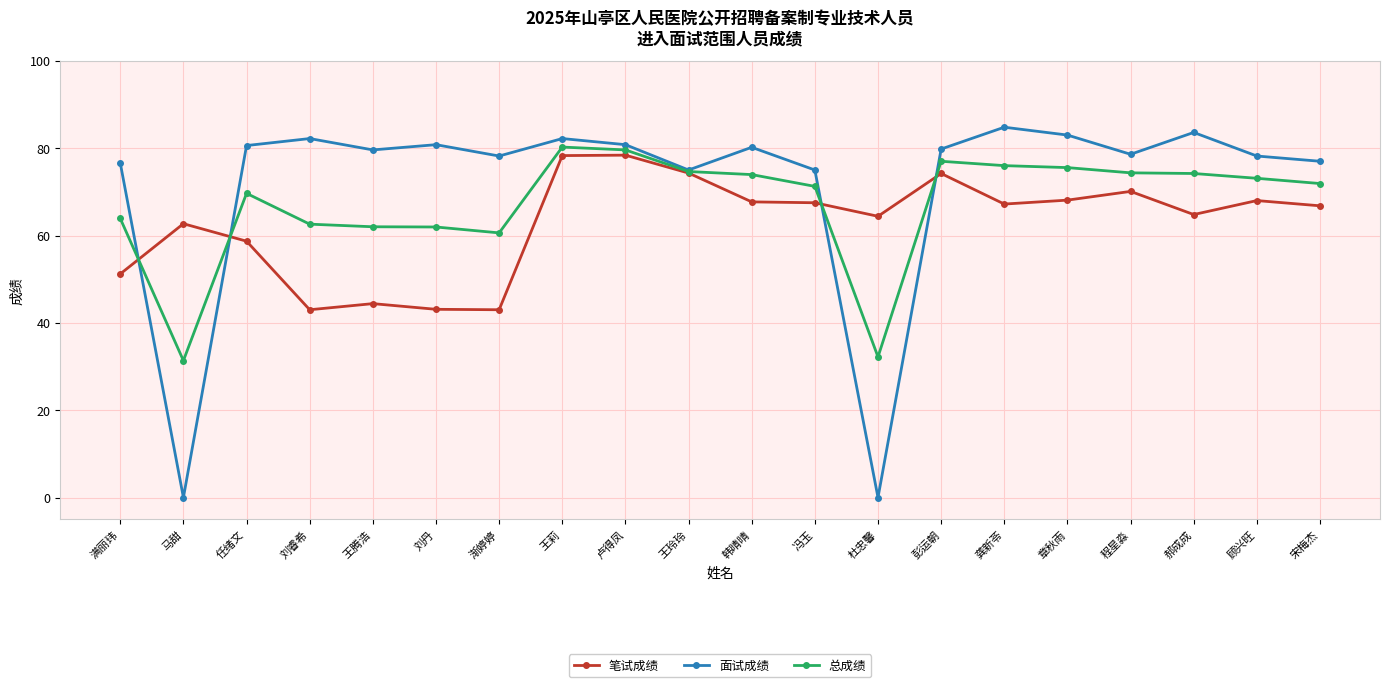

How many distinct data groups are displayed?

3